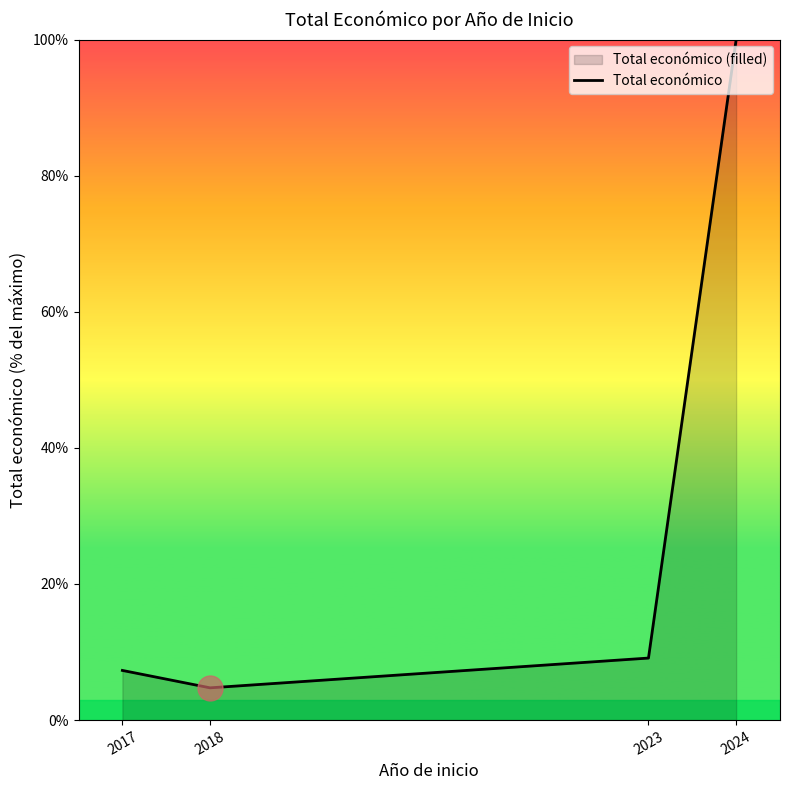

What is the difference between the maximum and minimum values?

95.3